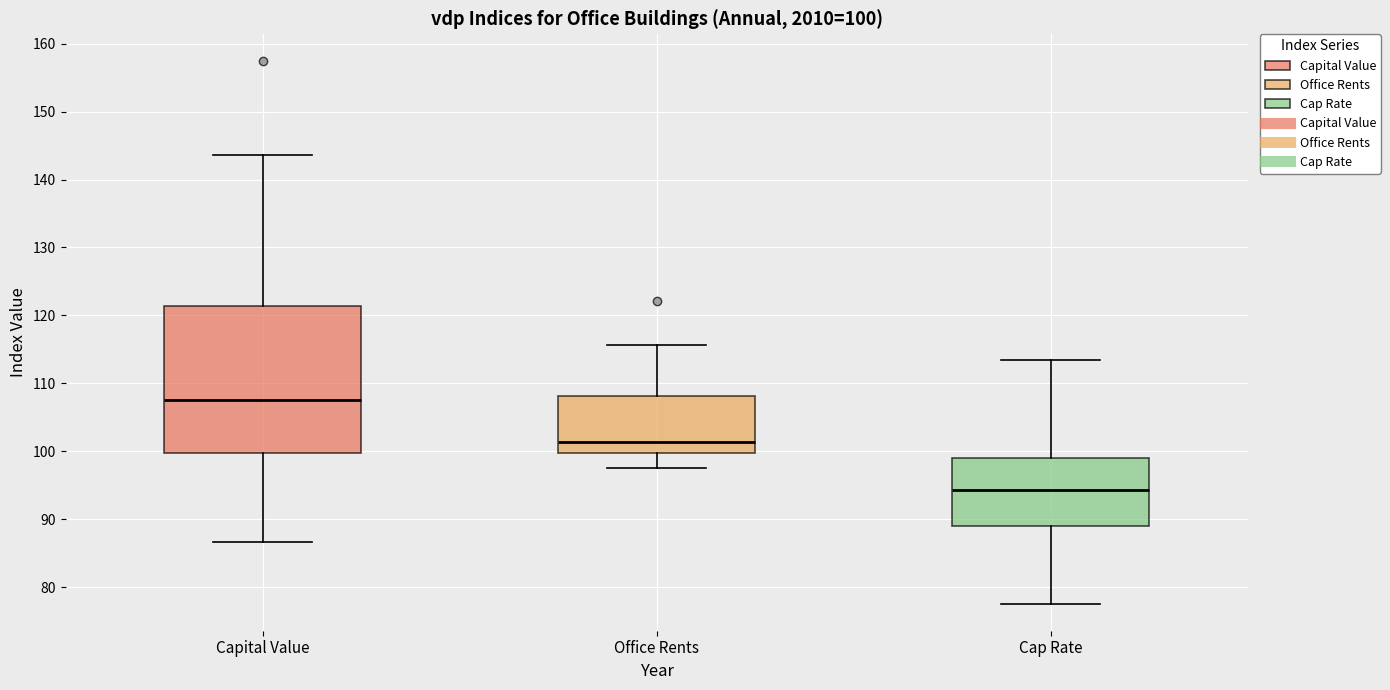

Which box's median line is the lowest?

Cap Rate